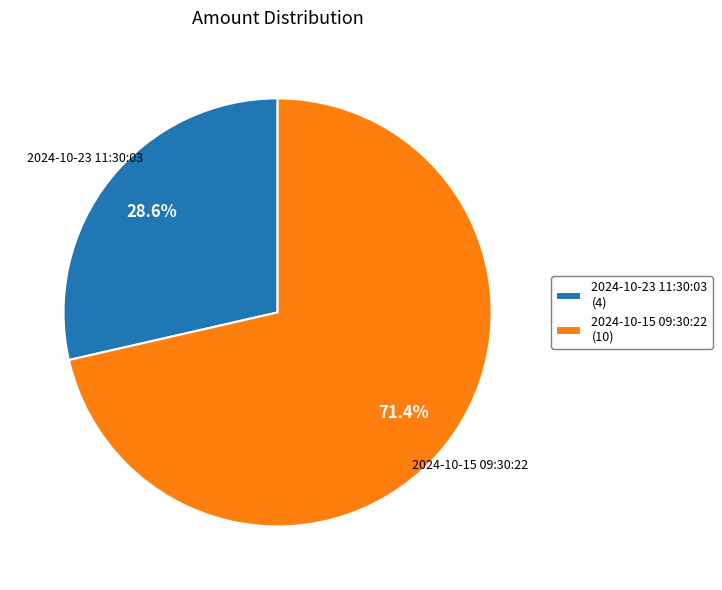

To the nearest percent, what is the difference between the 2024-10-15 09:30:22 and 2024-10-23 11:30:03 slice percentages?

43%